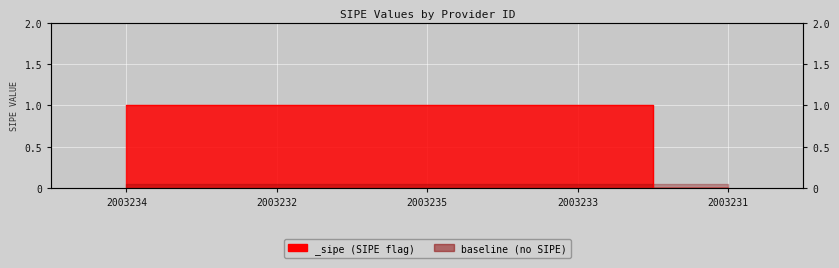

The value at 2003233 is 1. True or false?

True